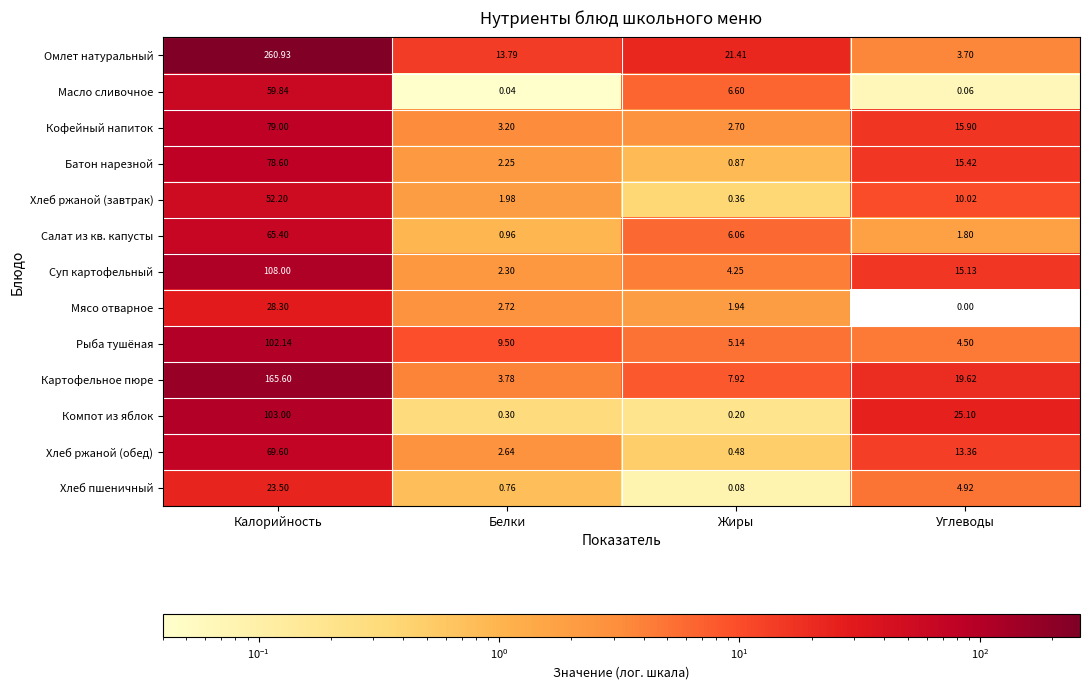

Which series has the widest spread of values?

Омлет натуральный